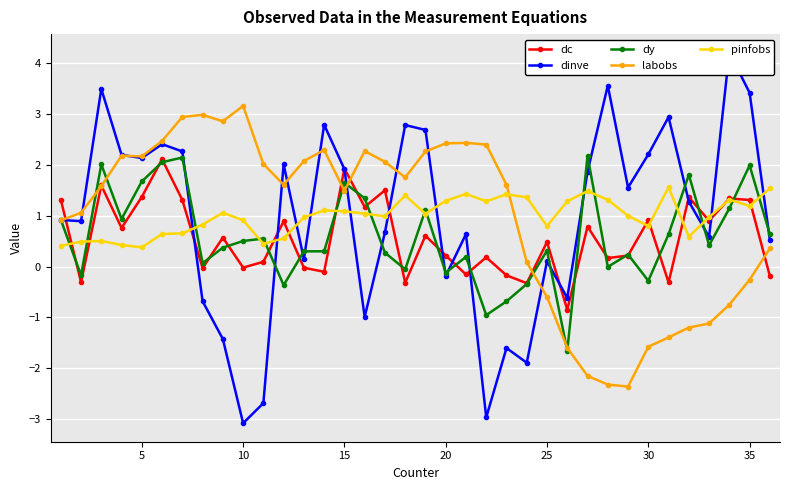

The value of labobs at 10 is 3.2. True or false?

True